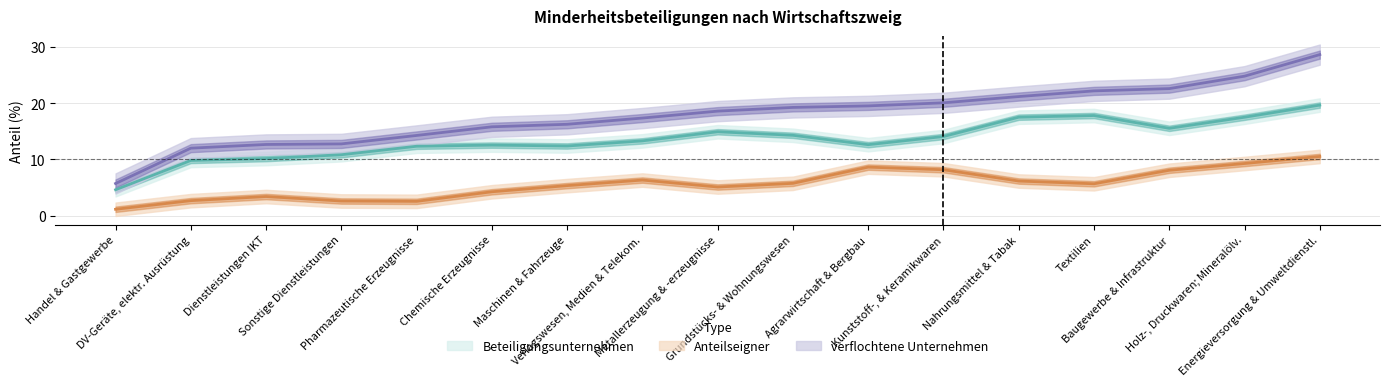

How many data points in verflochtene Unternehmen are above 19?

9